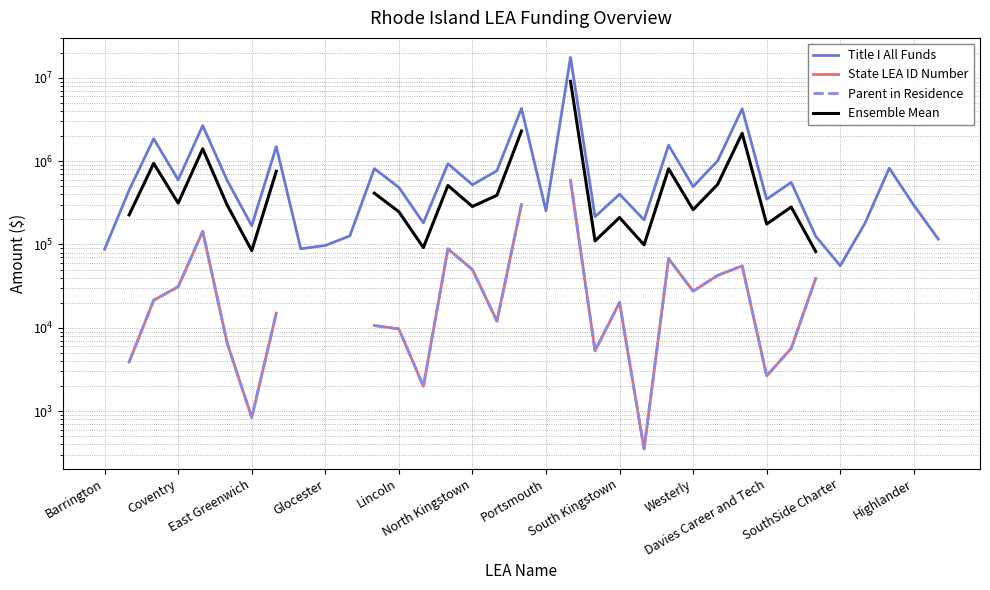

What is the label of the 35th point from the right?

Barrington